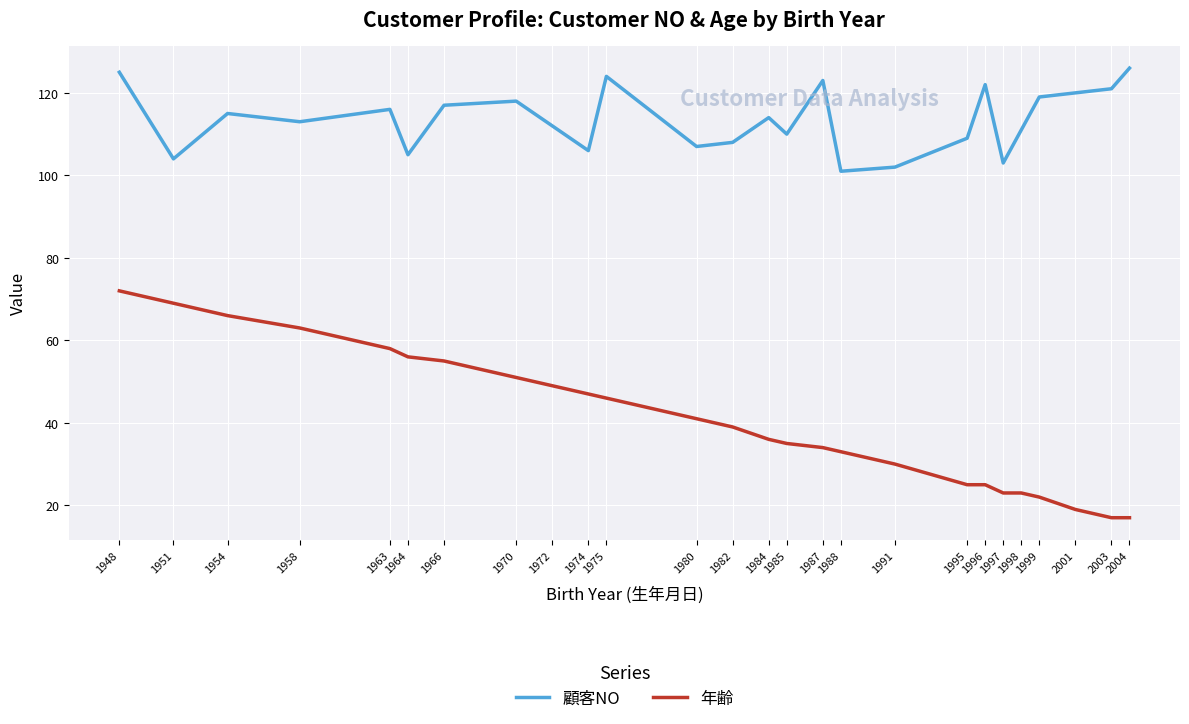

Rank the categories by 顧客NO value from highest to lowest.

2004, 1948, 1975, 1987, 1996, 2003, 2001, 1999, 1970, 1966, 1963, 1954, 1984, 1958, 1972, 1998, 1985, 1995, 1982, 1980, 1974, 1964, 1951, 1997, 1991, 1988